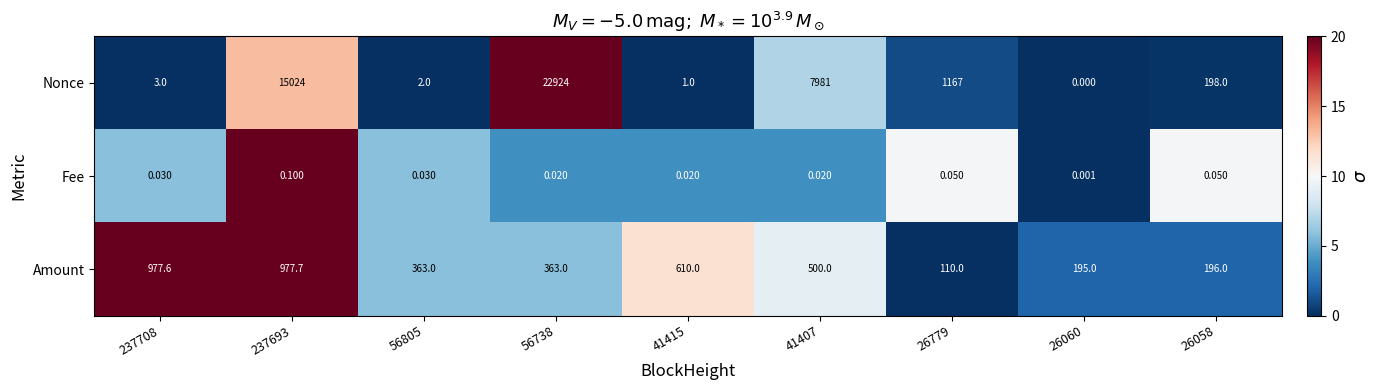

Rank the series by their maximum value, from highest to lowest.

Nonce, Amount, Fee